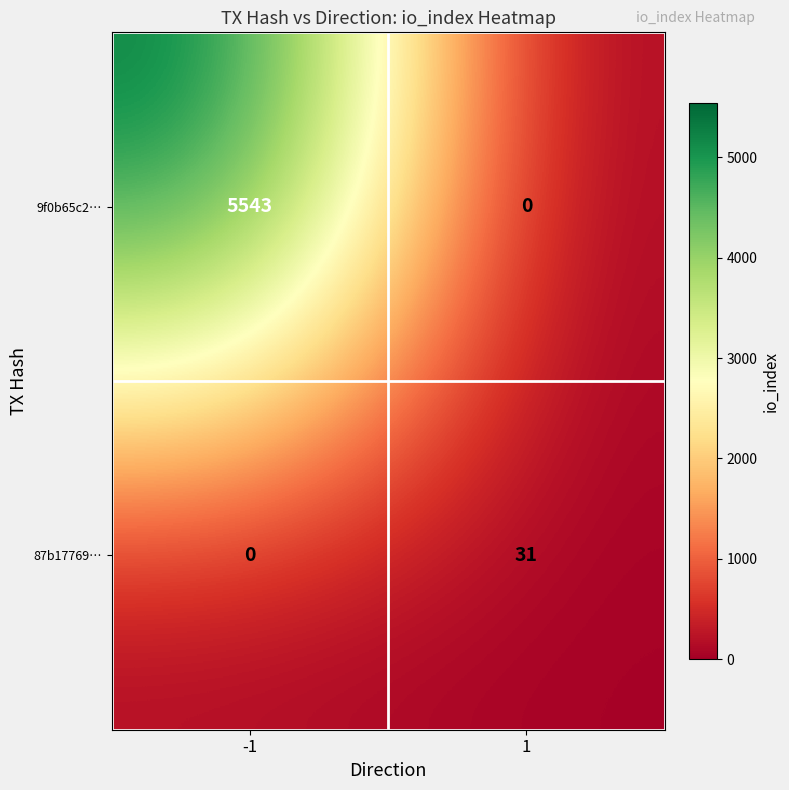

At which category is the sum across all series the highest?

-1